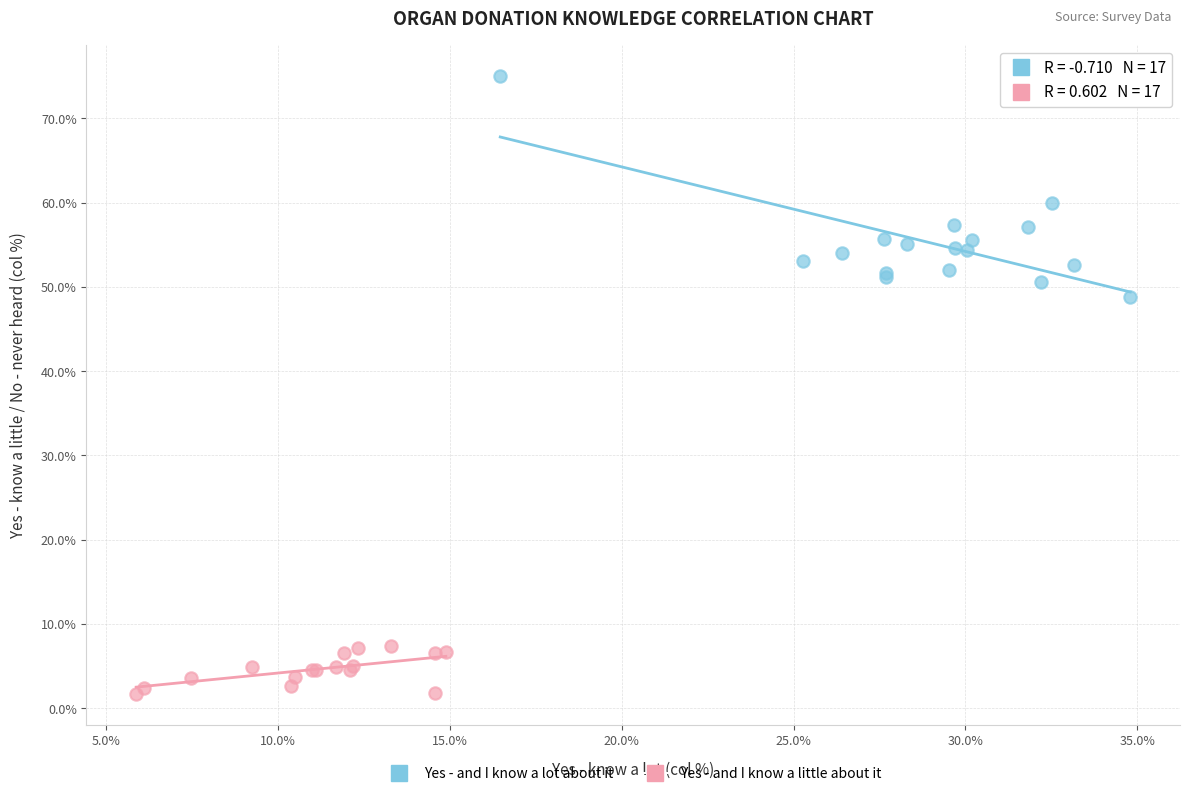

Which series contains the highest Y value?

Yes - and I know a lot about it